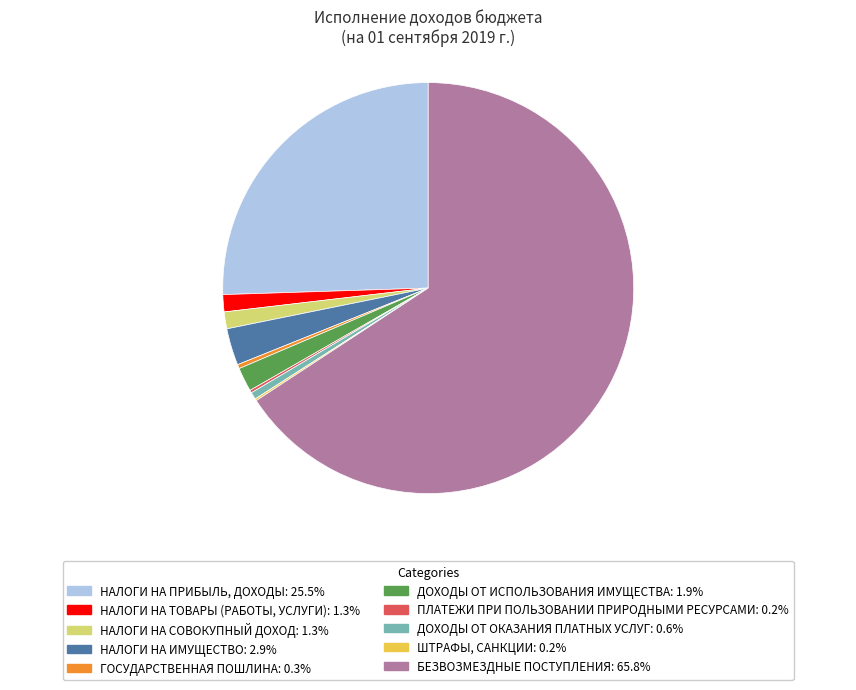

Does БЕЗВОЗМЕЗДНЫЕ ПОСТУПЛЕНИЯ represent more than half of the total?

Yes